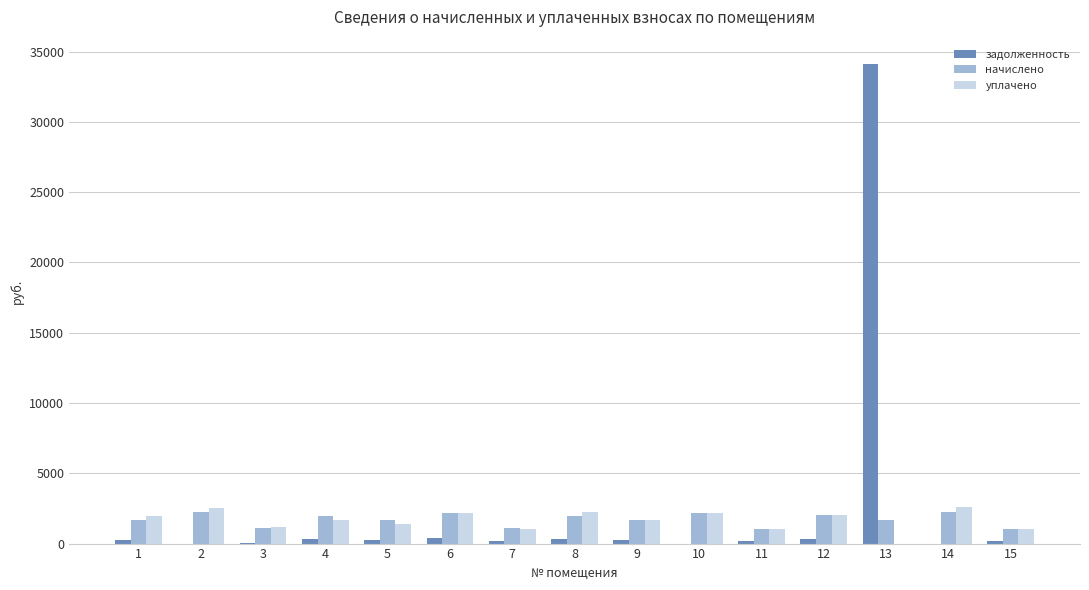

True or false: начислено has a value of 2242.5 at 14.

True